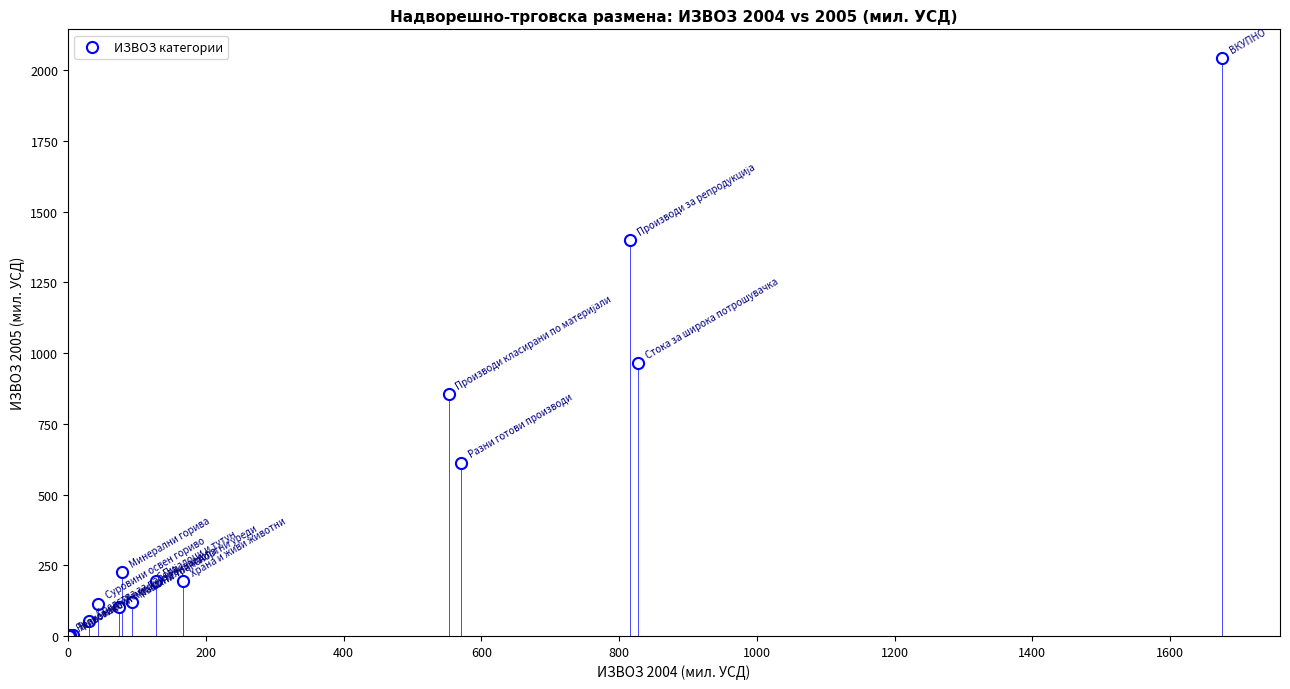

What Y value in the scatter plot is closest to 1021?

964.7